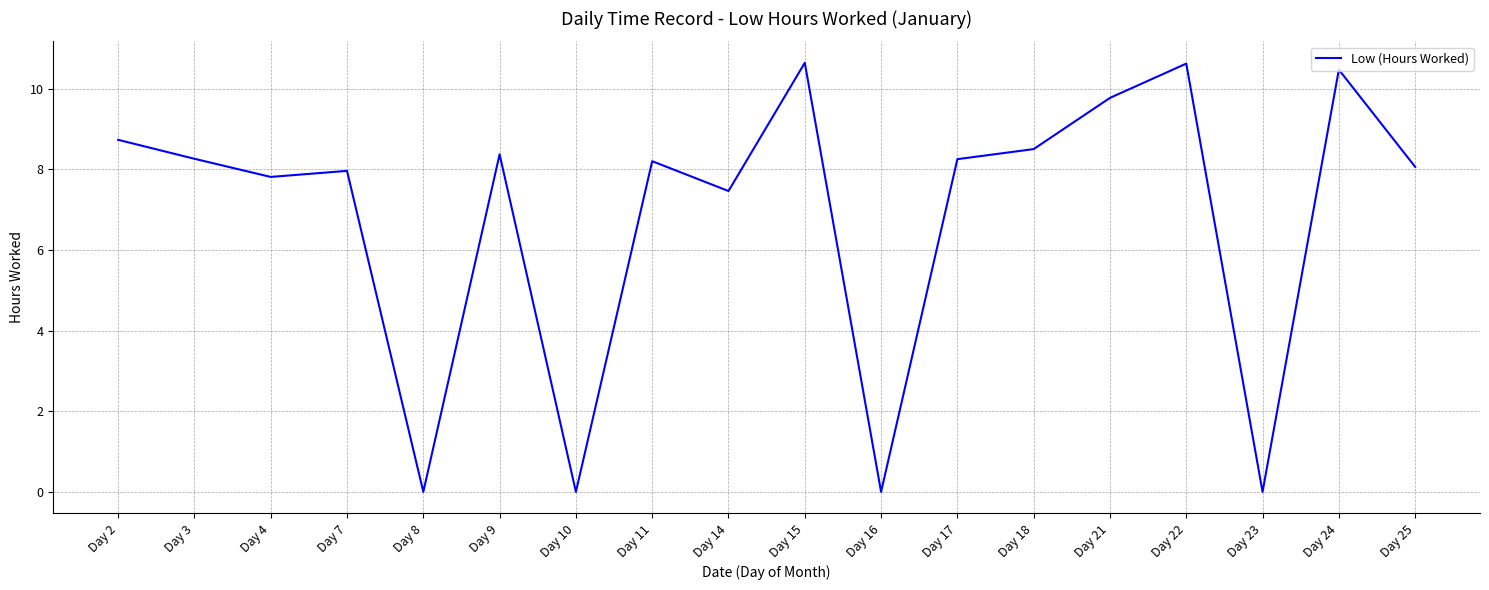

At which label is the value closest to 5?

Day 14